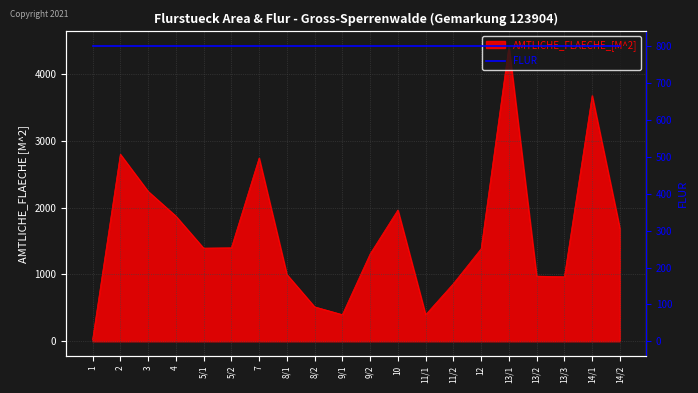

Where is the first local minimum?

5/1